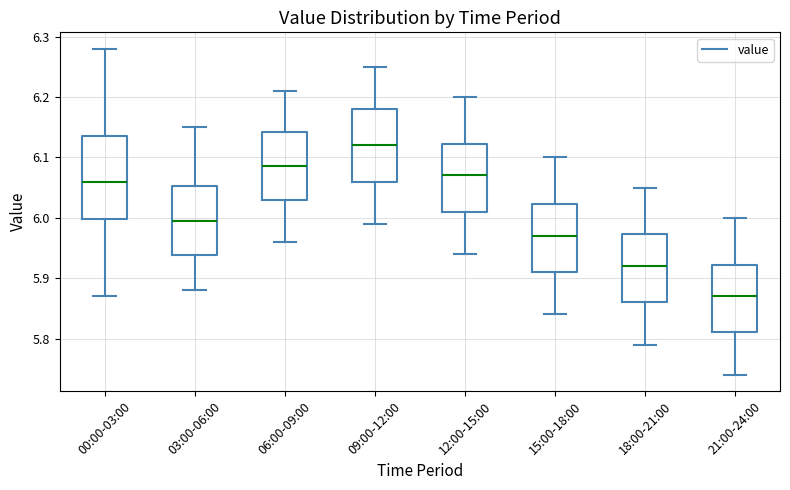

Where does the upper whisker of the box for 06:00-09:00 end on the y-axis? The values are not printed on the chart, so give them approximately, as read against the axis.

6.21